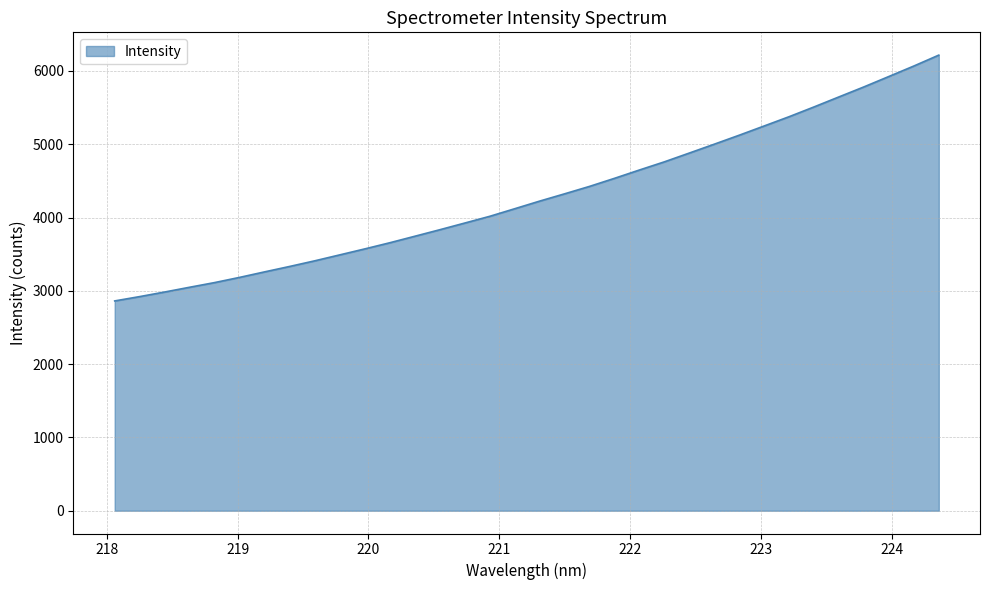

How many values exceed 4223?

17